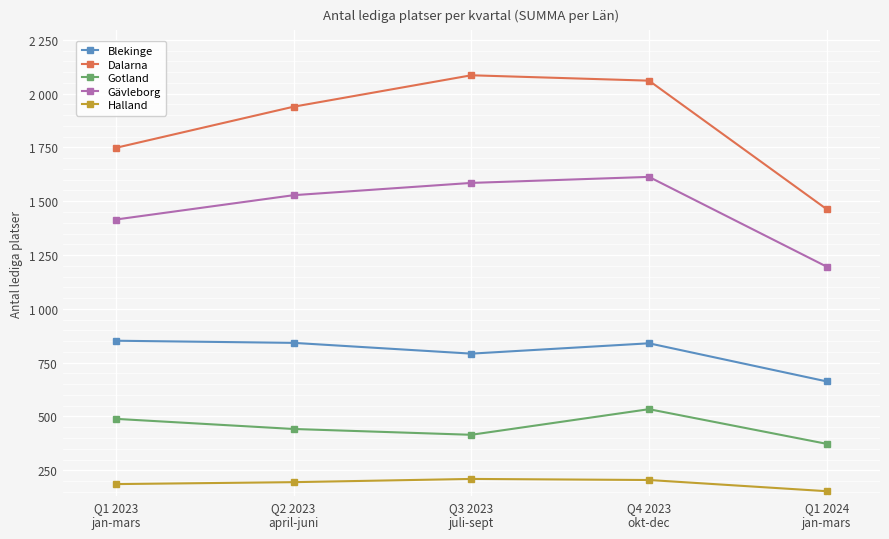

The Blekinge series shows 1157 at Q1 2023
jan-mars. True or false?

False